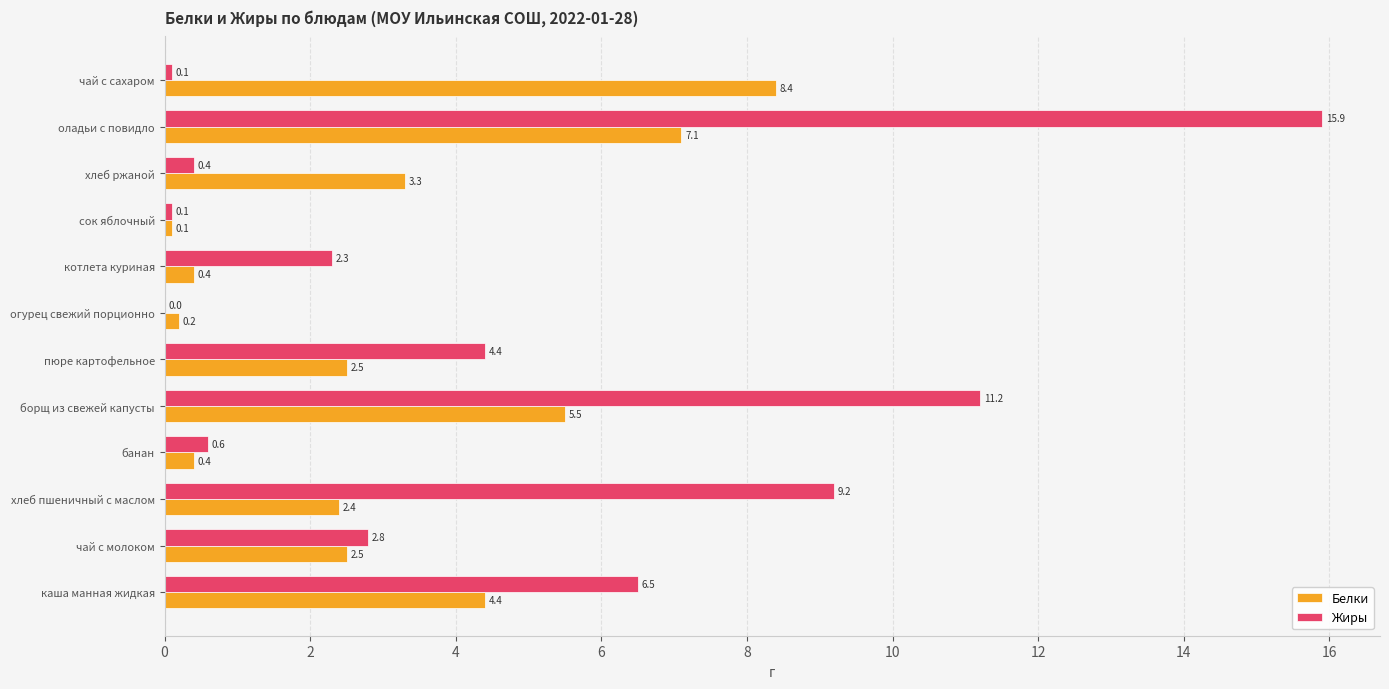

Is the value of Белки at пюре картофельное greater than the value of Жиры at борщ из свежей капусты?

No